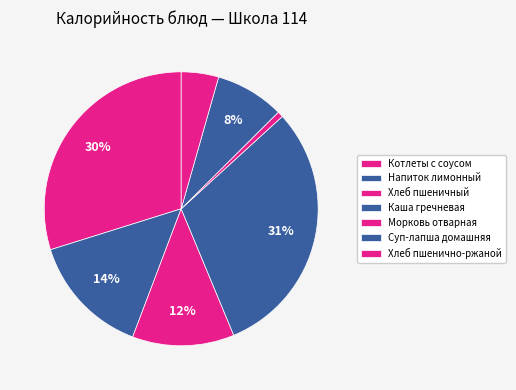

How many segments does this pie chart have?

7